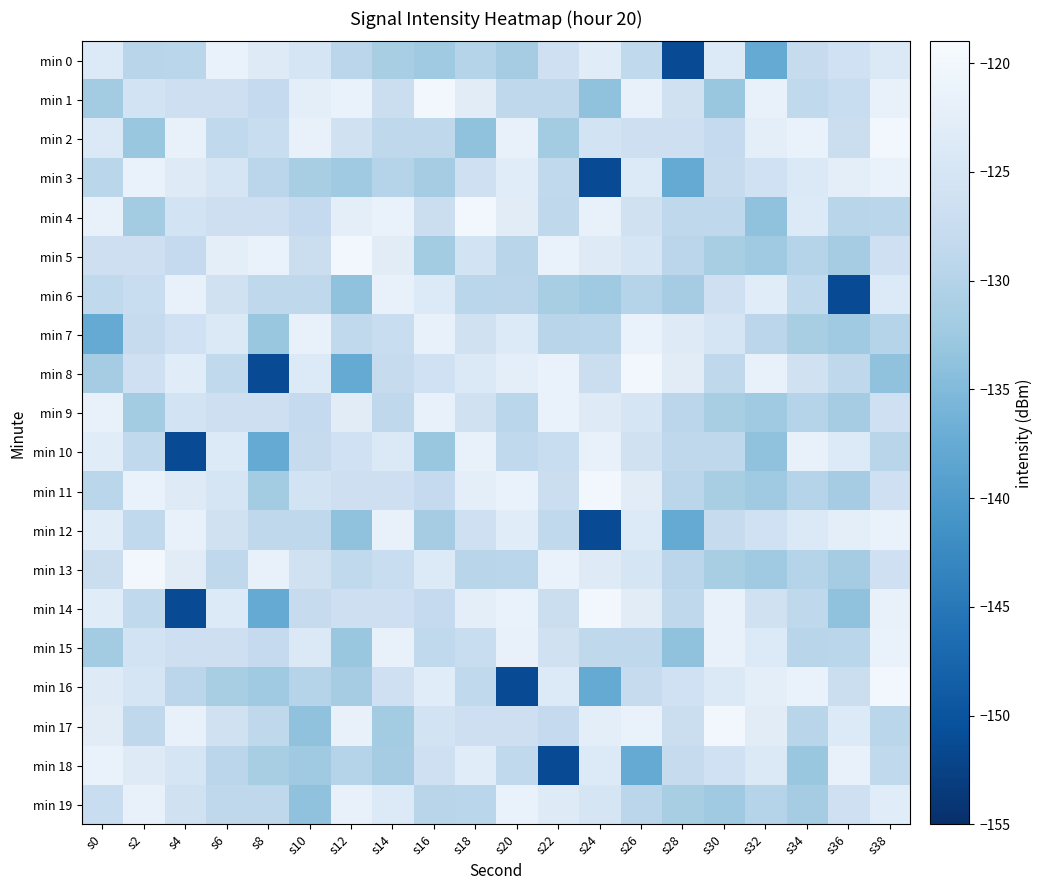

How many categories are shown in the chart?

20